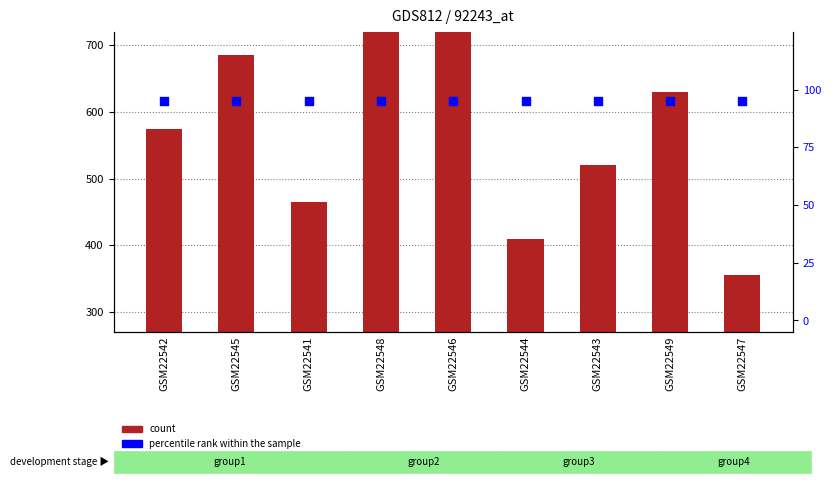

Which series has the largest total across all categories?

count